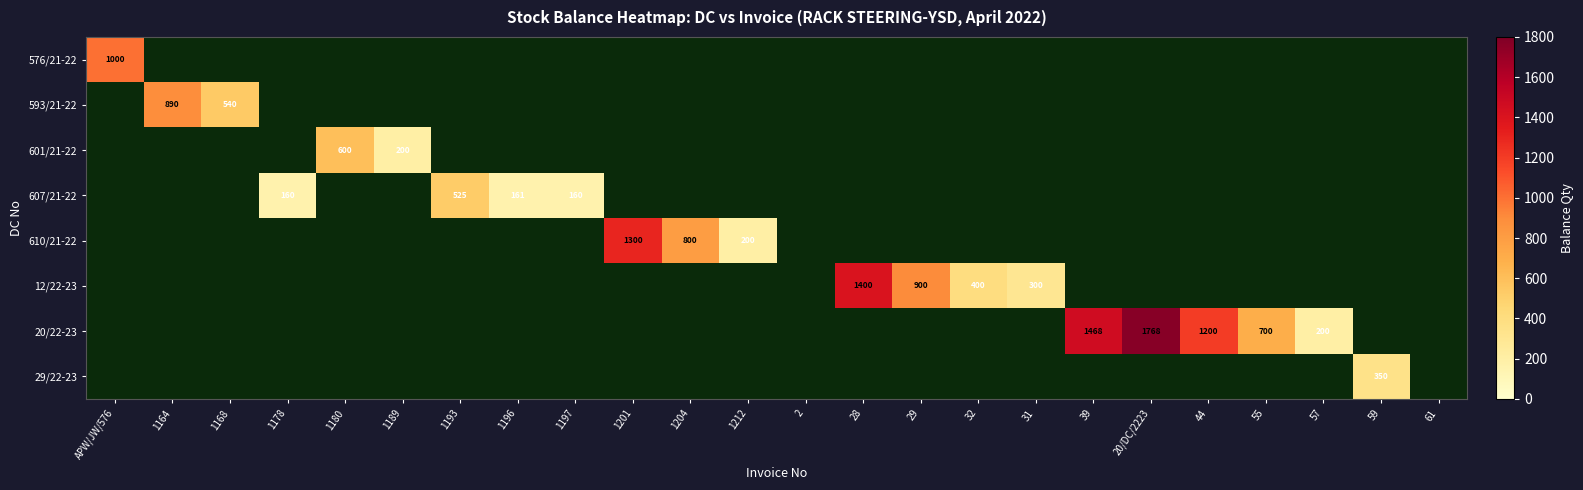

What is the maximum value shown in the chart?

1768